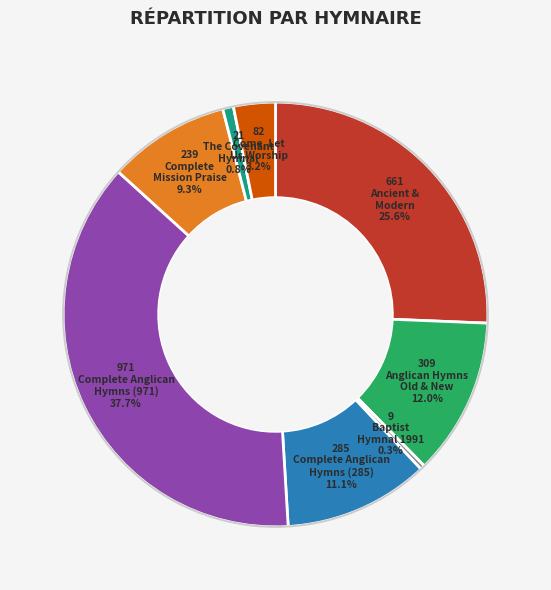

Does any single category account for the majority?

No